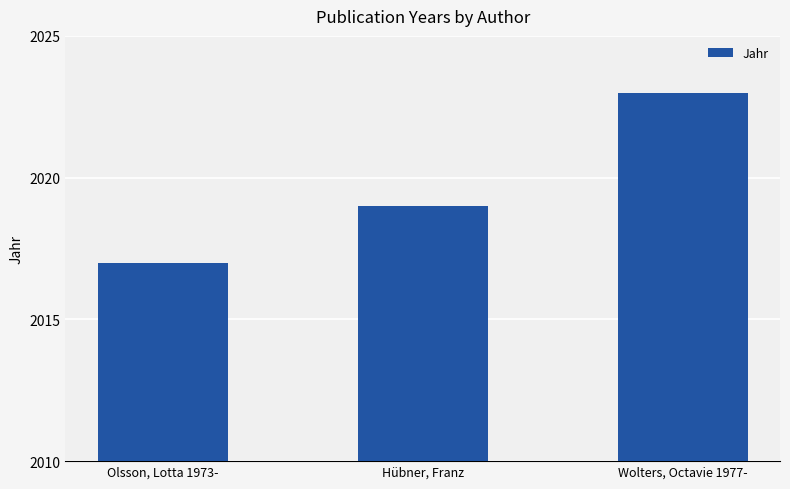

True or false: the data shows 3608 at Hübner, Franz.

False